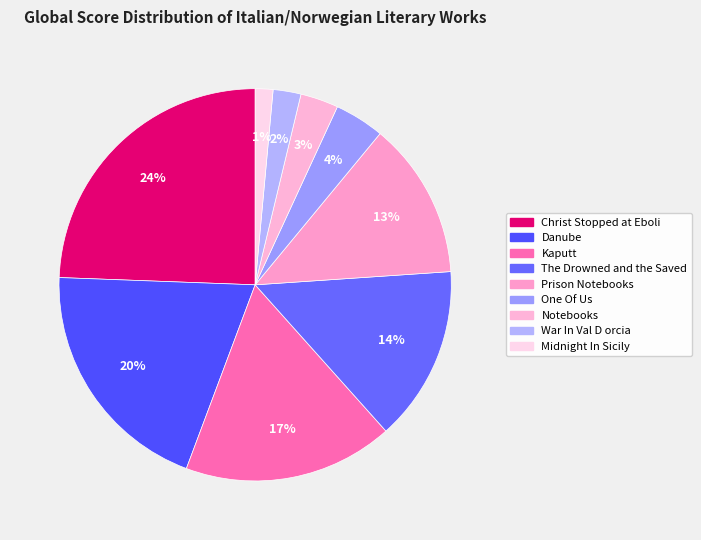

To the nearest percent, what is the difference between the largest and smallest slice percentages?

23%